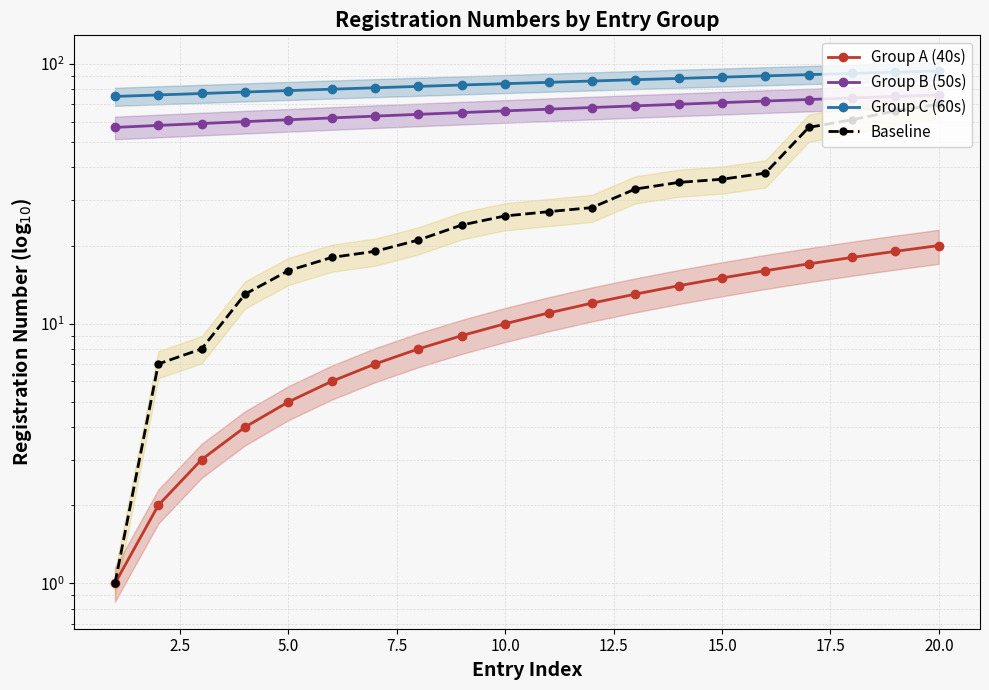

Is it true that Group B (50s) equals 91 at 0.0?

False